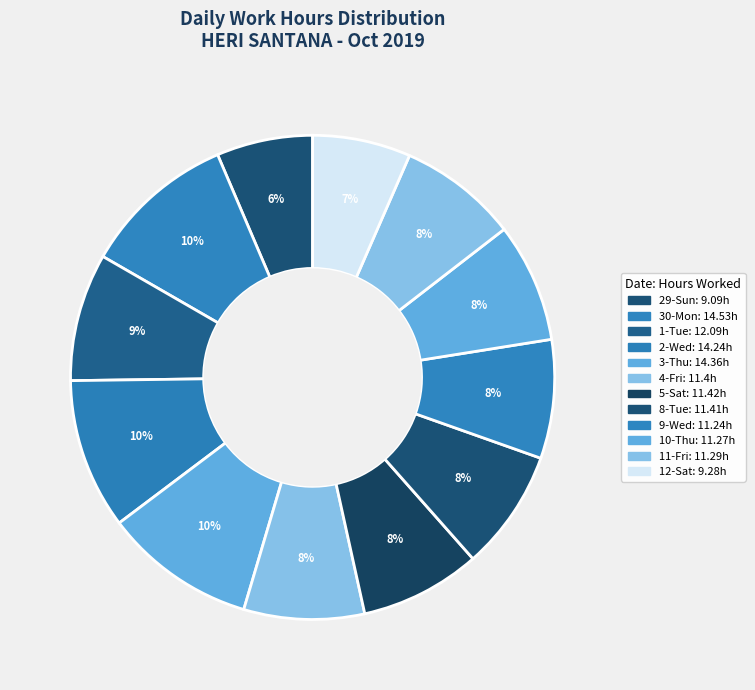

True or false: 8-Tue accounts for 1% of the total.

False